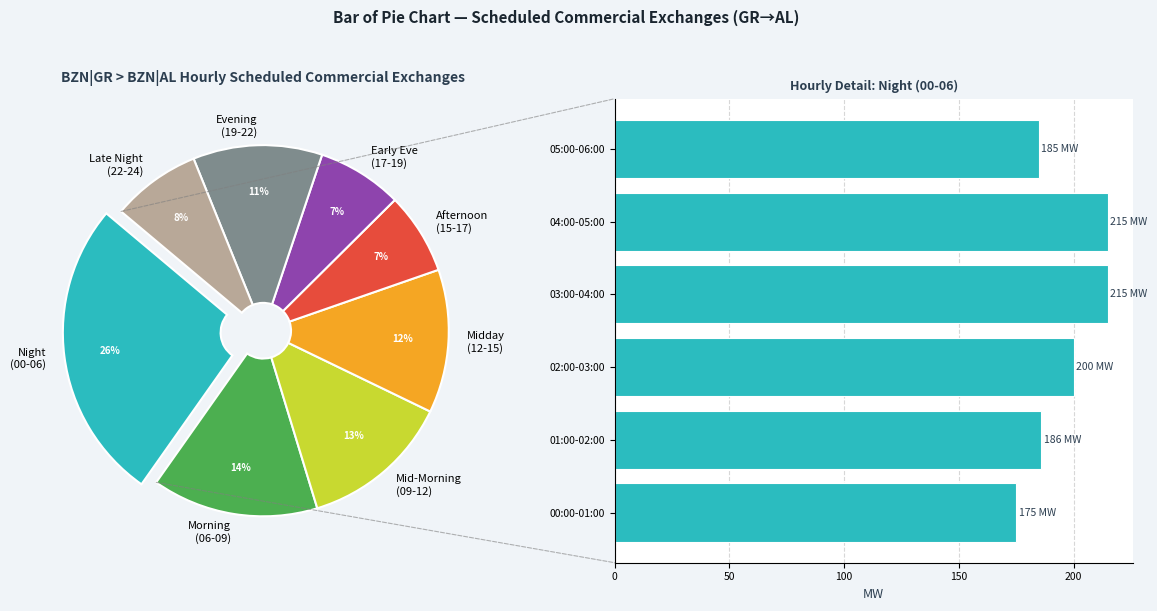

Does 04:00-05:00 represent more than half of the total?

No